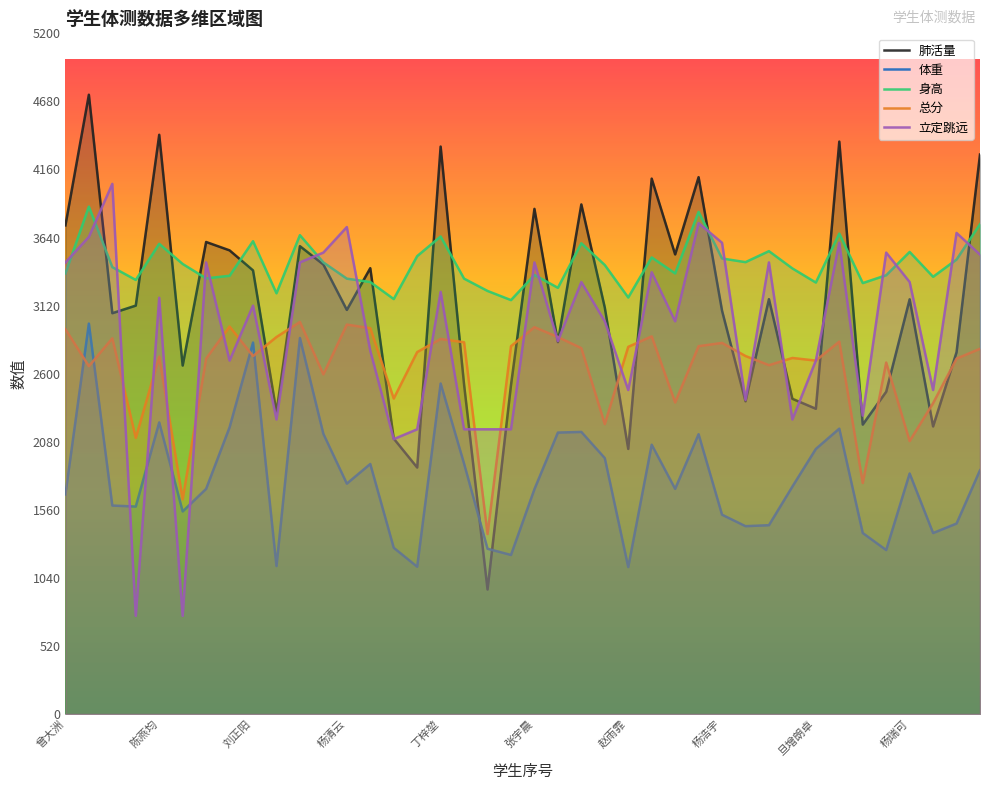

True or false: 立定跳远 and 肺活量 intersect in this chart.

True